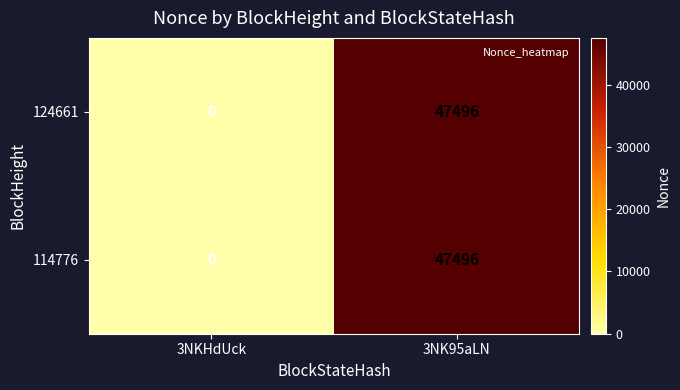

What is the total value across all series at 3NK95aLN?

94992